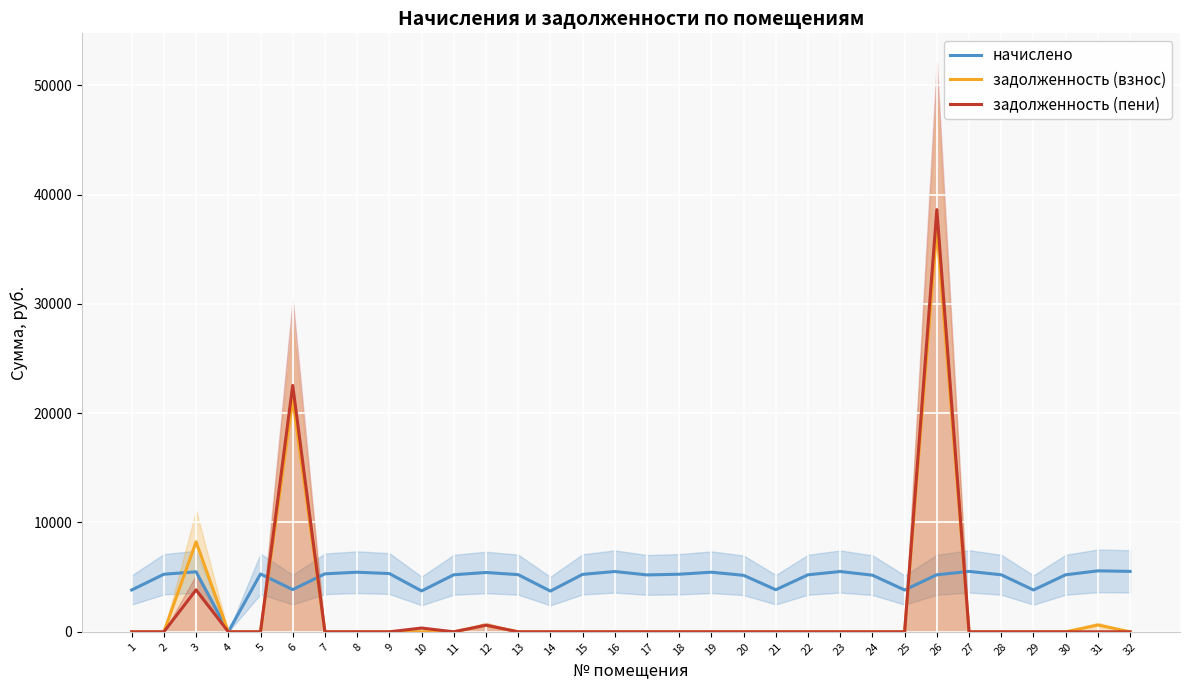

The начислено series shows 0.0 at 4. True or false?

True